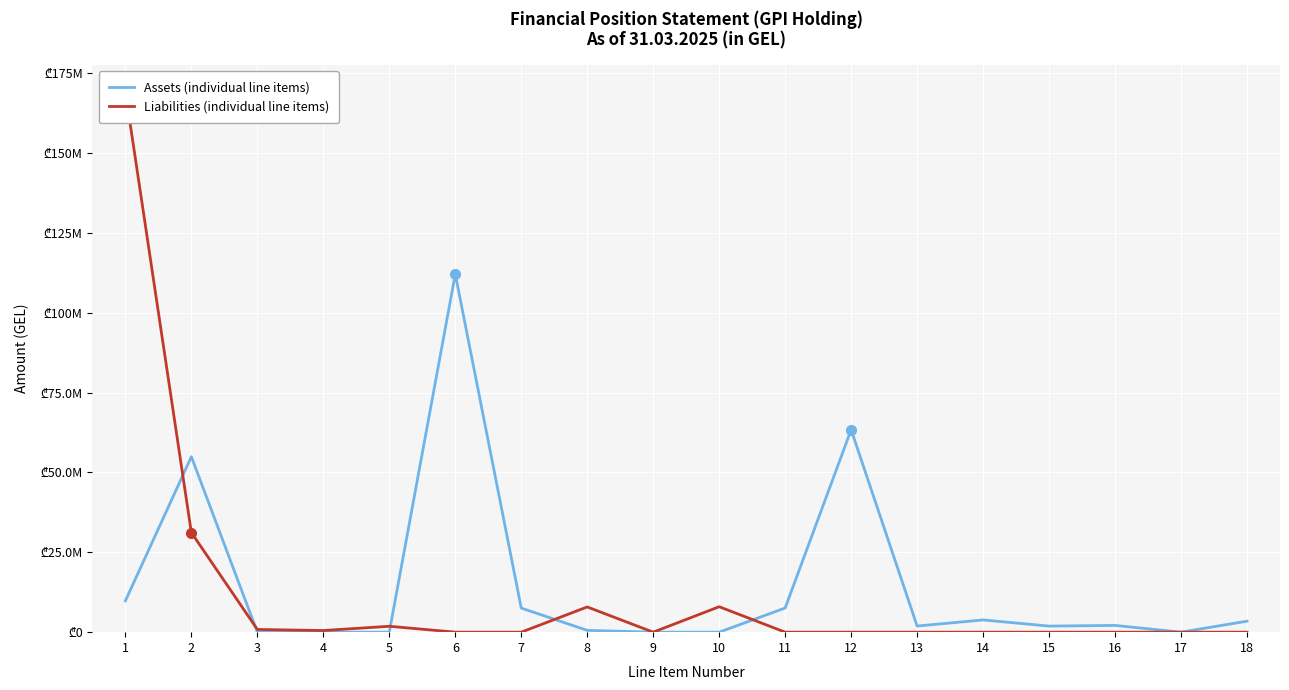

Reading left to right, transcribe all the data shown in this chart.

Assets (individual line items): 1=9803830.9	2=54944962.9	3=0.0	4=0.0	5=0.0	6=112096929.5	7=7541209.0	8=563656.9	9=0.0	10=0.0	11=7564918.0	12=63379197.4	13=1917898.8	14=3828175.8	15=1900477.6	16=2110454.5	17=0.0	18=3441406.6
Liabilities (individual line items): 1=169177342.8	2=31183259.2	3=852741.8	4=510700.8	5=1847475.8	6=0.0	7=0.0	8=7896273.4	9=0.0	10=7966158.9	11=0.0	12=0.0	13=0.0	14=0.0	15=0.0	16=0.0	17=0.0	18=0.0